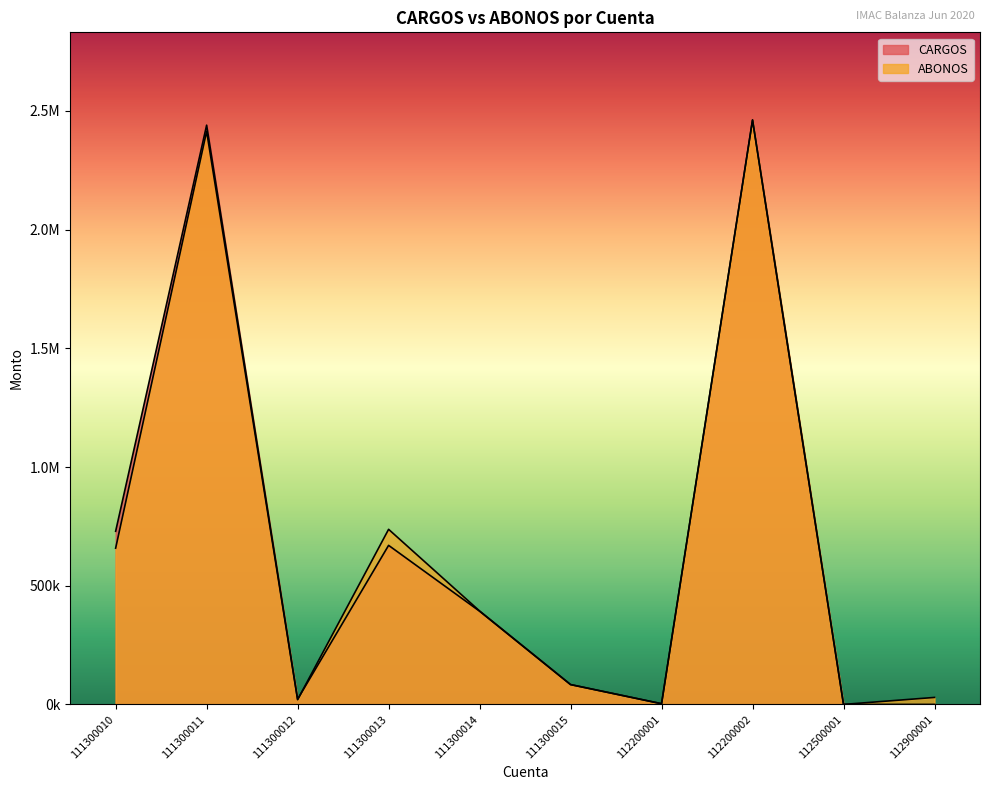

Reading left to right, transcribe all the data shown in this chart.

CARGOS: 729401.0	2440000.0	21805.0	670000.0	392608.2	83506.8	2948.7	2461805.0	0.0	0.0
ABONOS: 658143.8	2414152.7	19775.0	737548.5	393647.7	83506.7	2822.0	2461805.0	0.0	29401.0